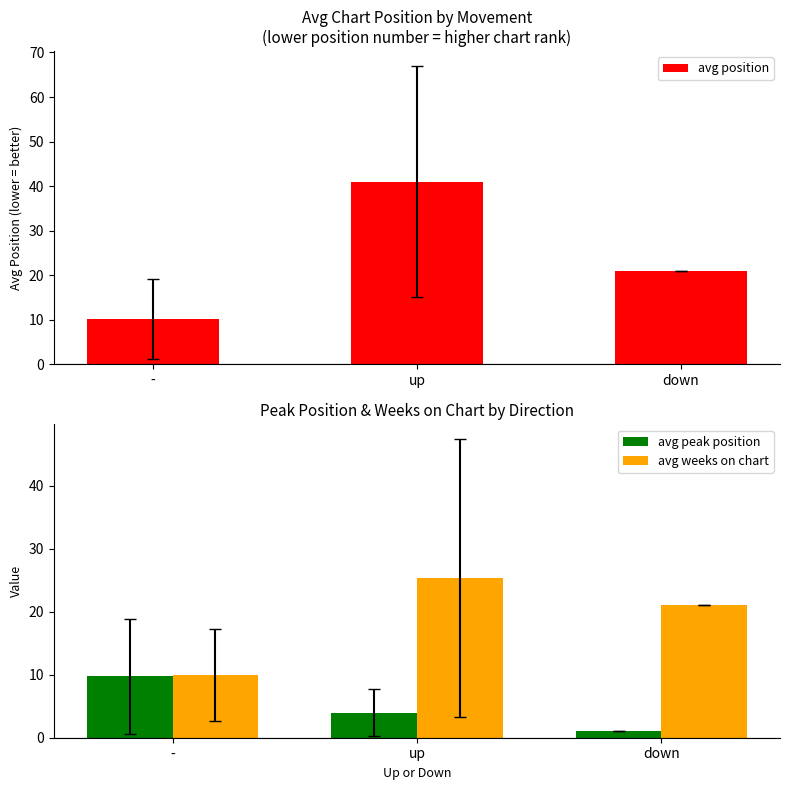

Which label corresponds to the smallest value in the chart?

down